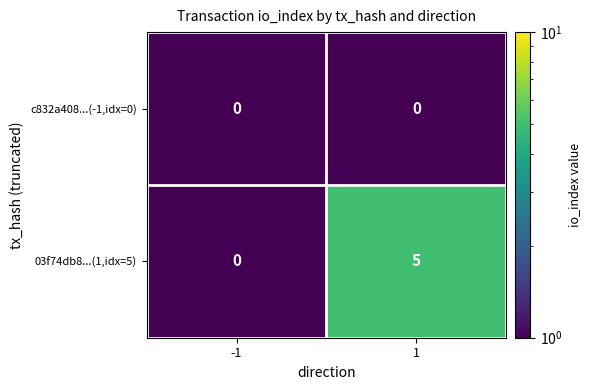

True or false: 03f74db8...(1,idx=5) has a value of 2 at 1.

False